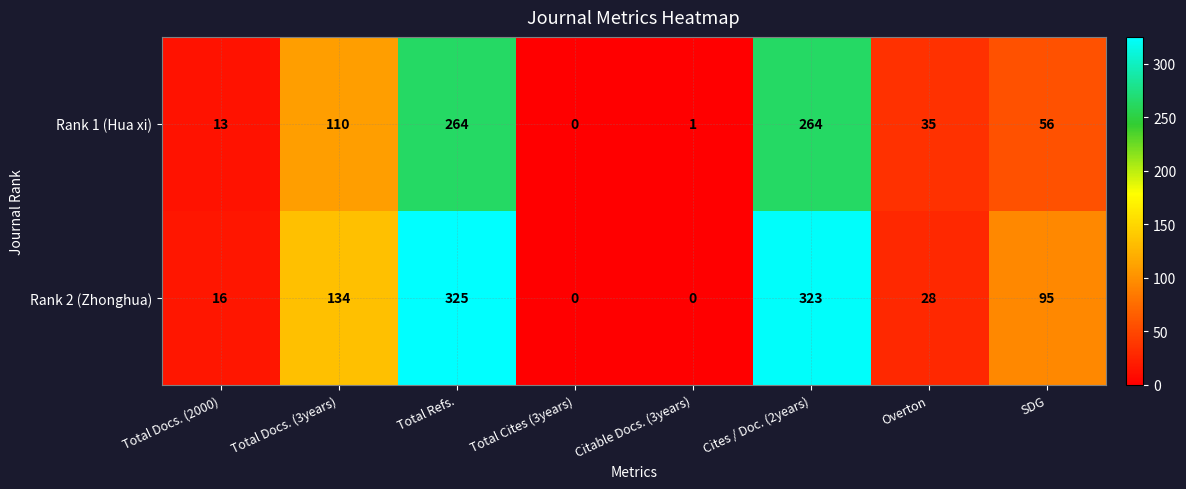

True or false: Rank 2 (Zhonghua) has a value of 325 at Total Refs..

True